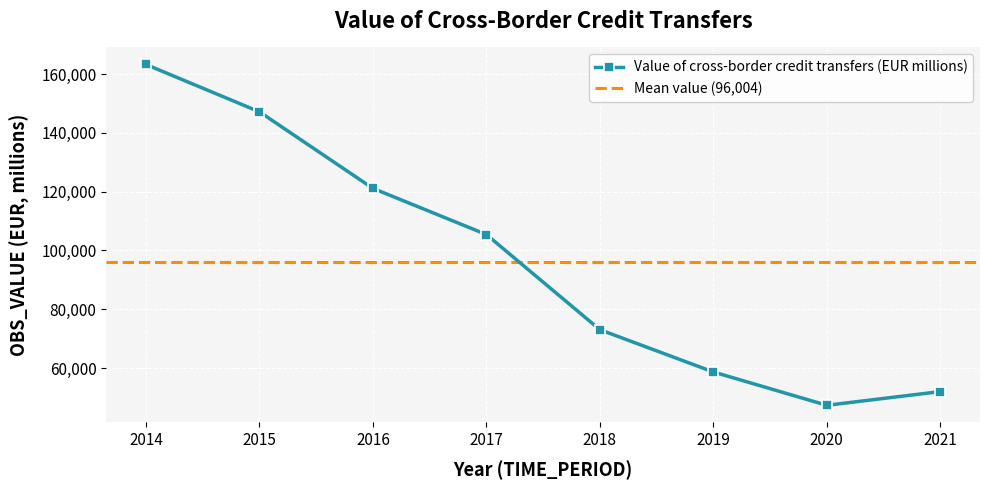

What is the difference between the values at 2021 and 2017?

53438.2